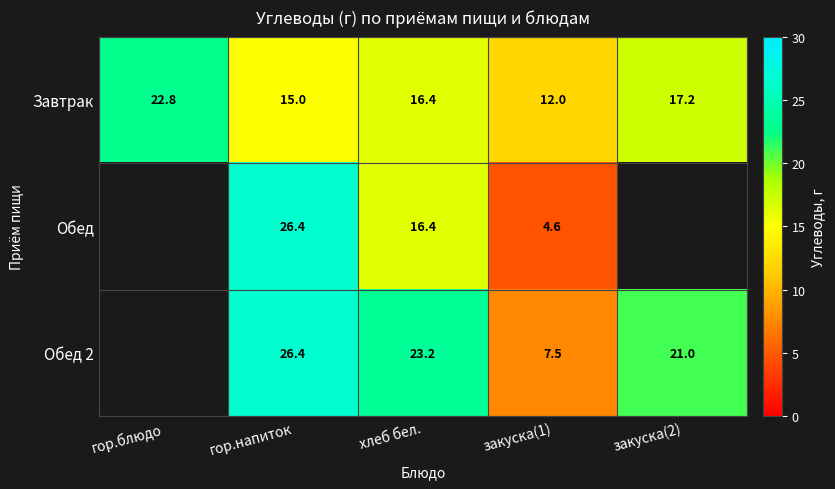

At which label does Завтрак reach its minimum?

закуска(1)